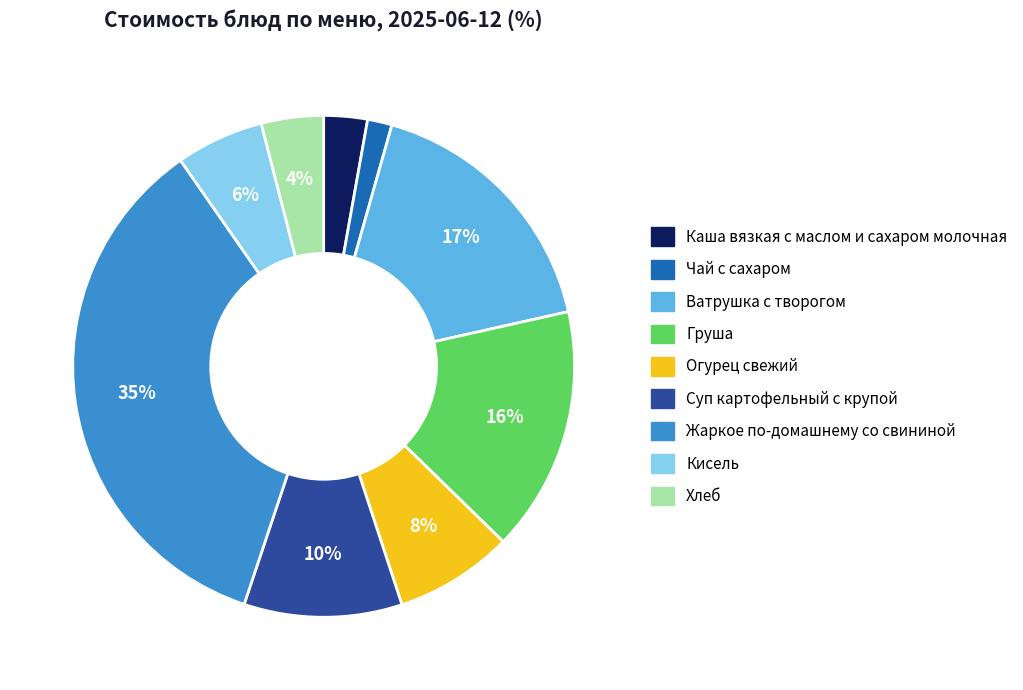

Is Жаркое по-домашнему со свининой the majority of the pie?

No